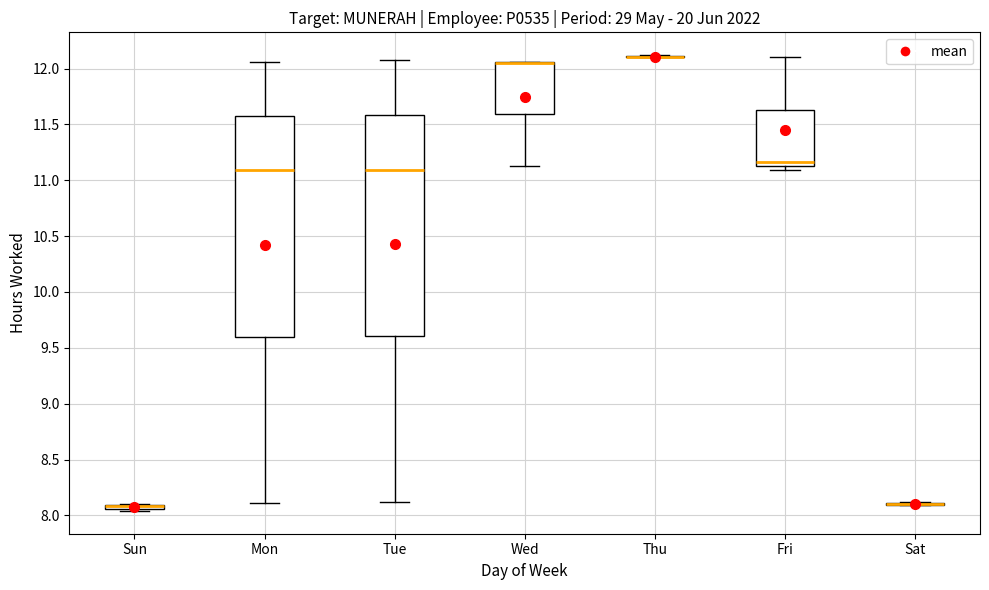

Where is the upper edge of the box for Tue on the y-axis? The values are not printed on the chart, so give them approximately, as read against the axis.

11.60